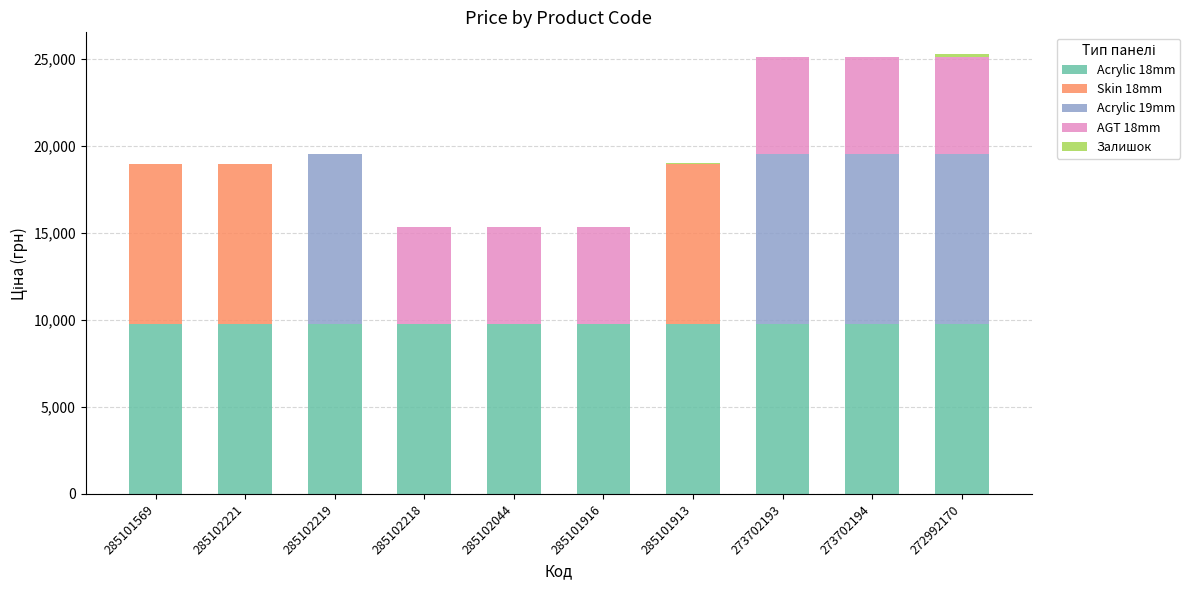

The Acrylic 18mm series shows 9775.5 at 273702194. True or false?

True